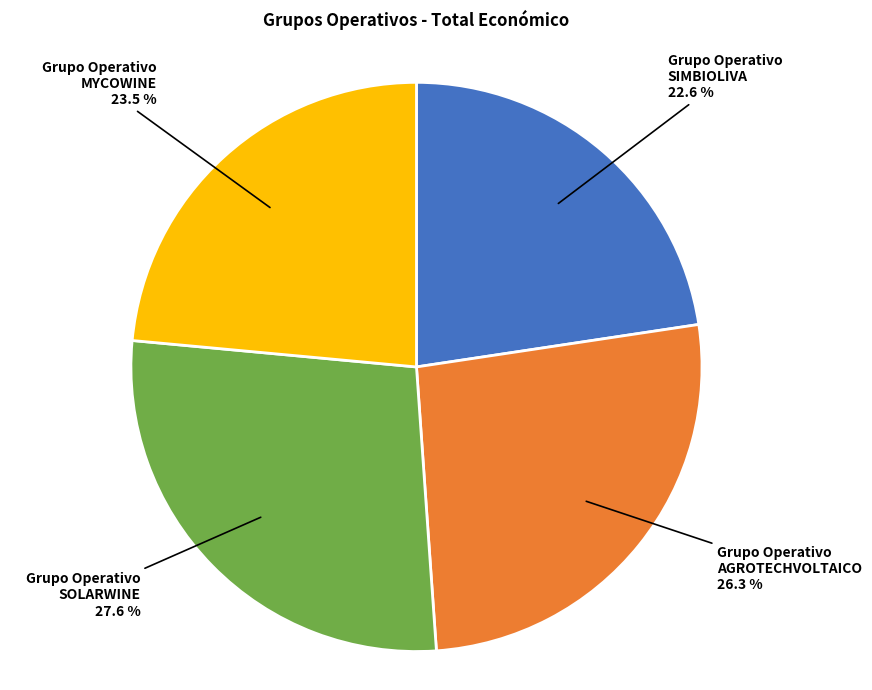

Is there any slice that represents more than half of the pie?

No